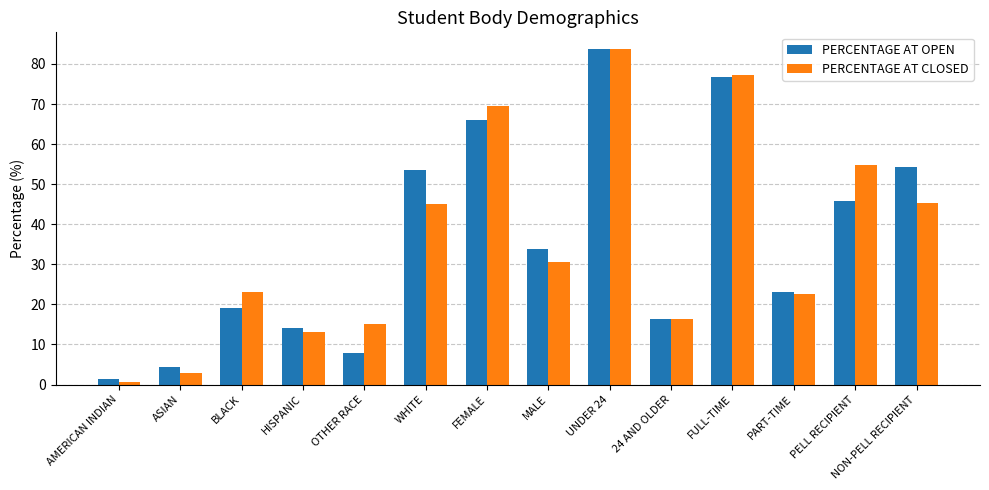

What are all the series names shown in the legend?

PERCENTAGE AT OPEN, PERCENTAGE AT CLOSED